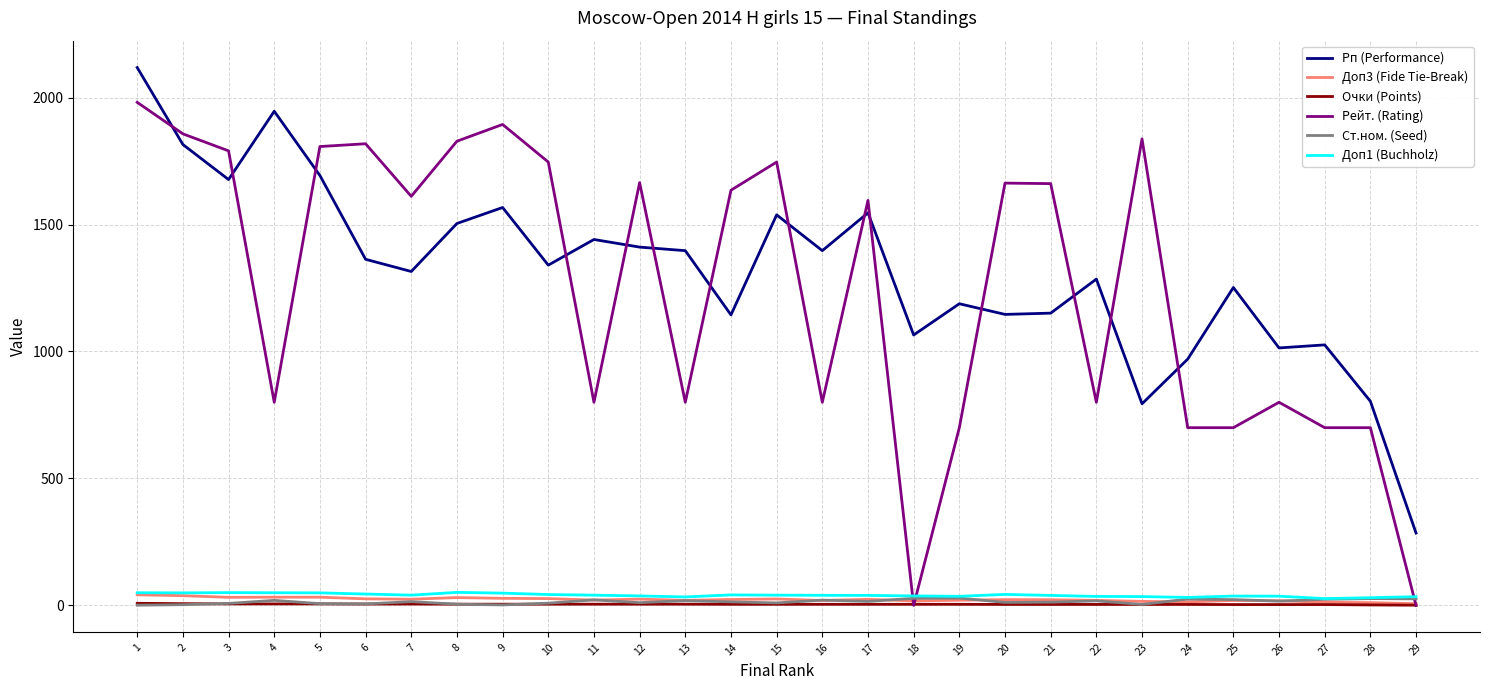

What is the difference between the highest and lowest values at 27?

1022.5